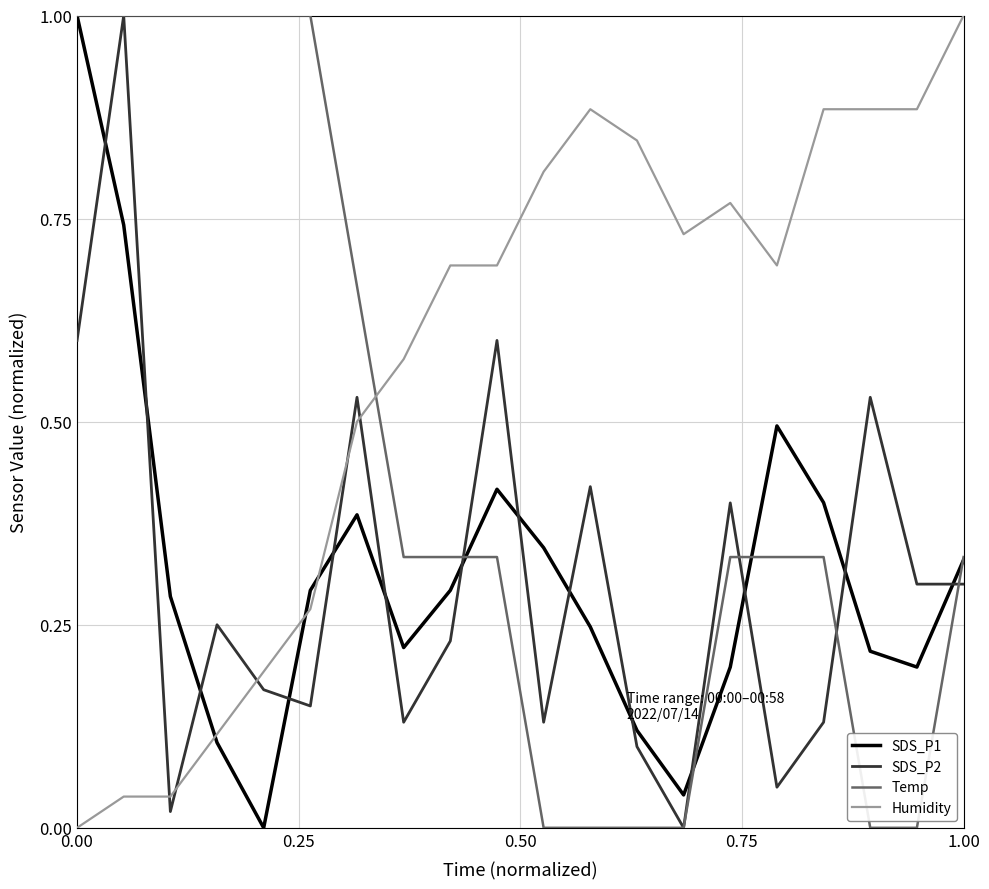

Which series ends up on top after the final intersection of SDS_P2 and Humidity?

Humidity